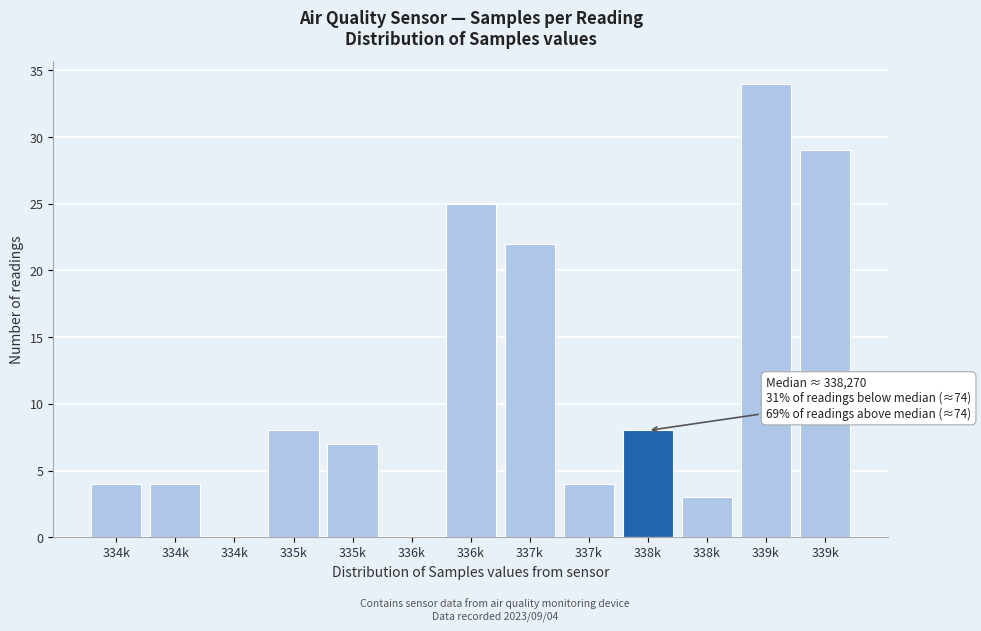

Count the number of categories in the chart.

13